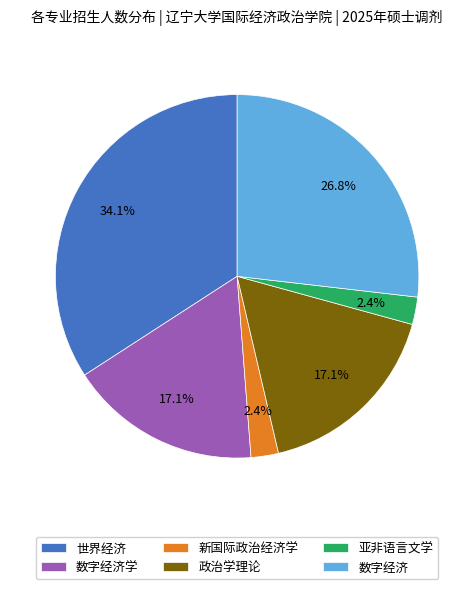

To the nearest percent, what percentage of the pie is 政治学理论?

17%